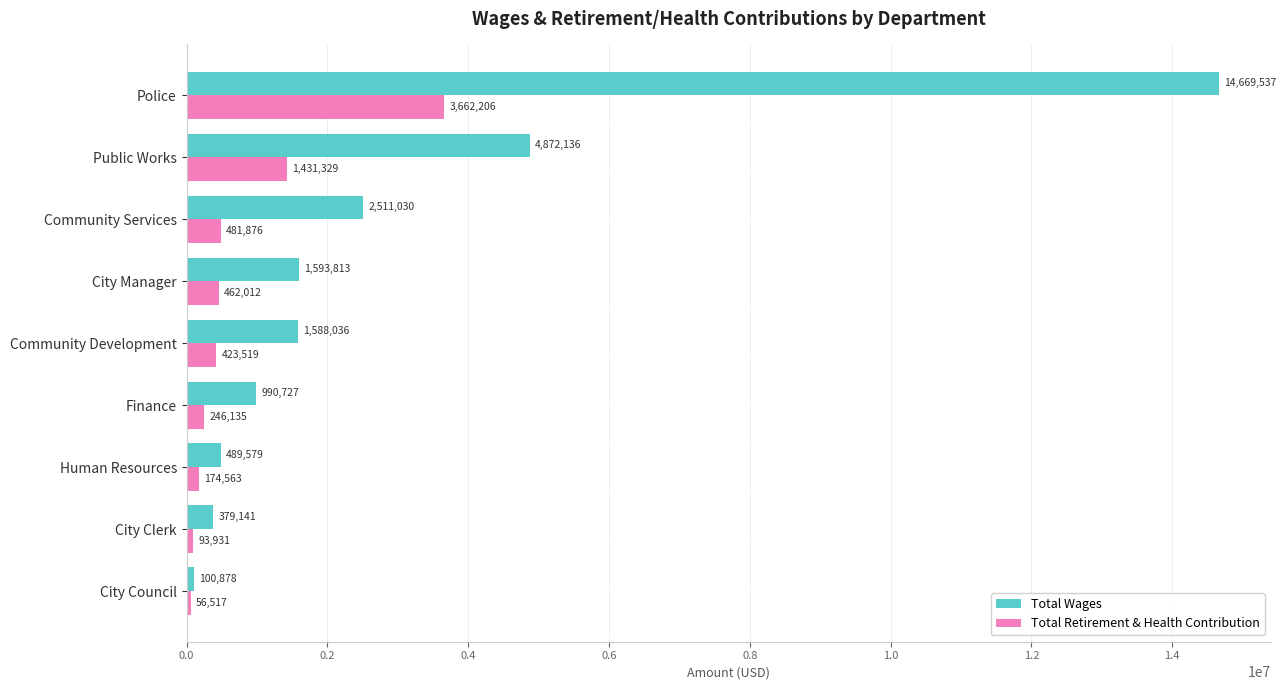

List the series in order of their overall mean, lowest first.

Total Retirement & Health Contribution, Total Wages